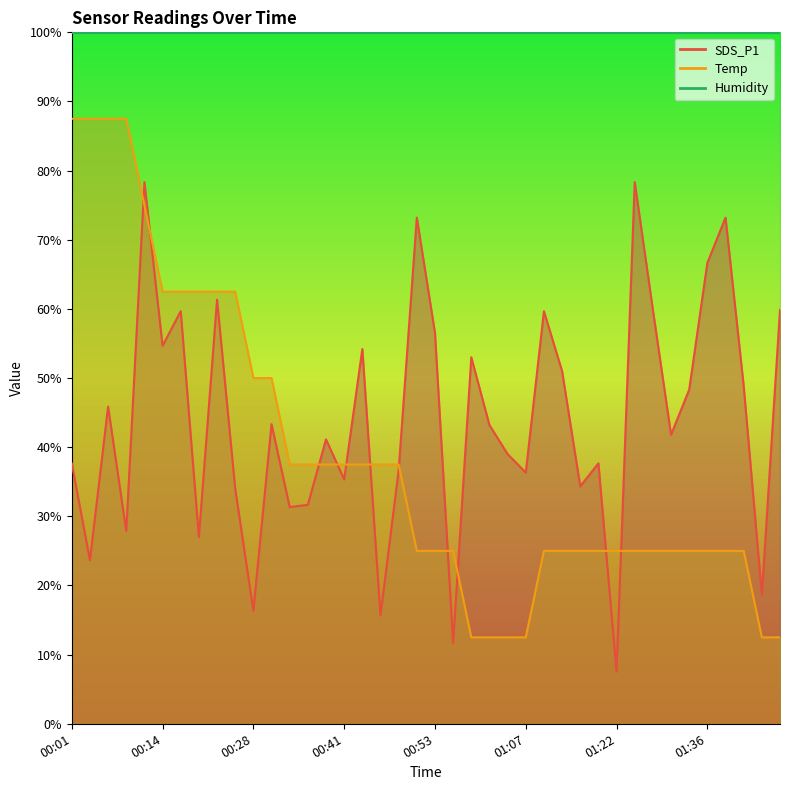

How many data points in SDS_P1 are less than 43?

20